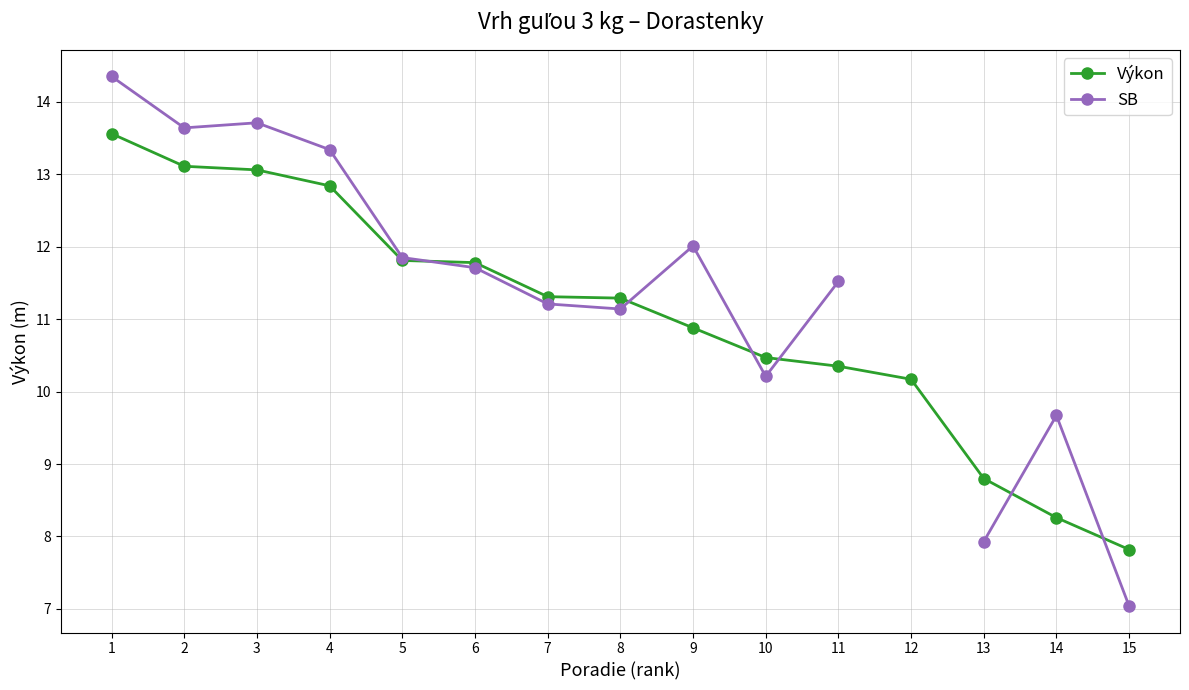

What is the value of the SB point at the 2nd from the left?

13.6